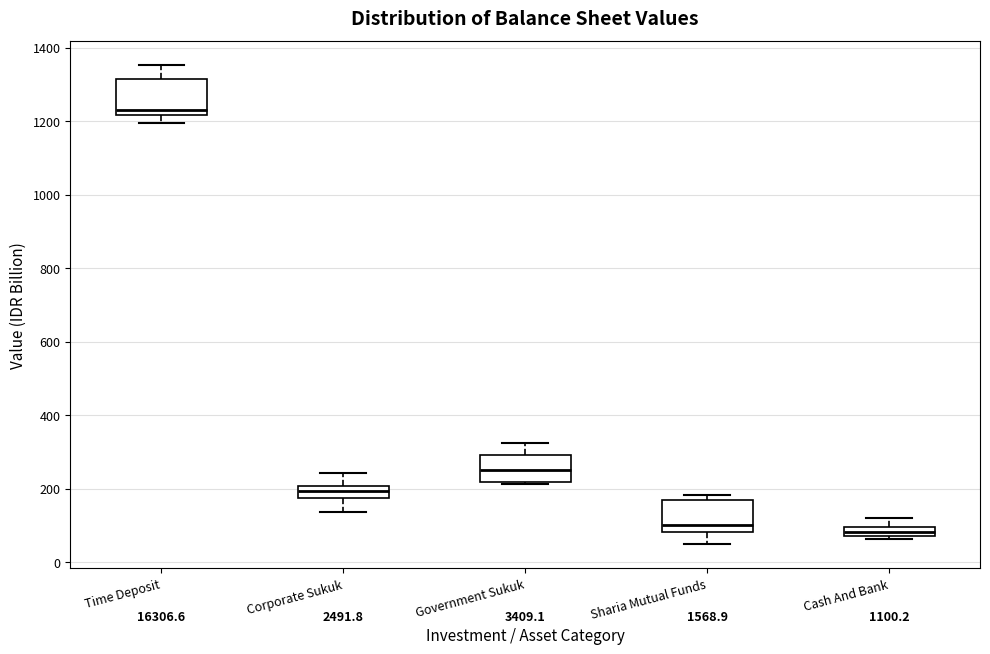

Where does the lower whisker of the box for Corporate Sukuk end on the y-axis? The values are not printed on the chart, so give them approximately, as read against the axis.

140